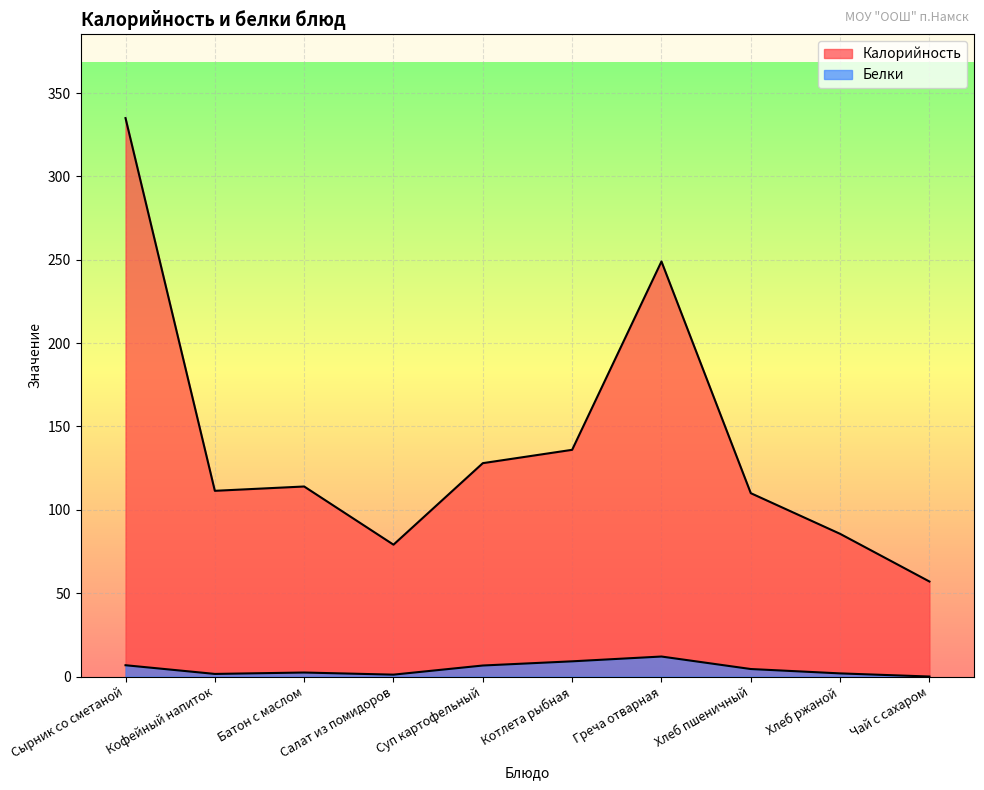

At which label is Белки closest to 6?

Суп картофельный